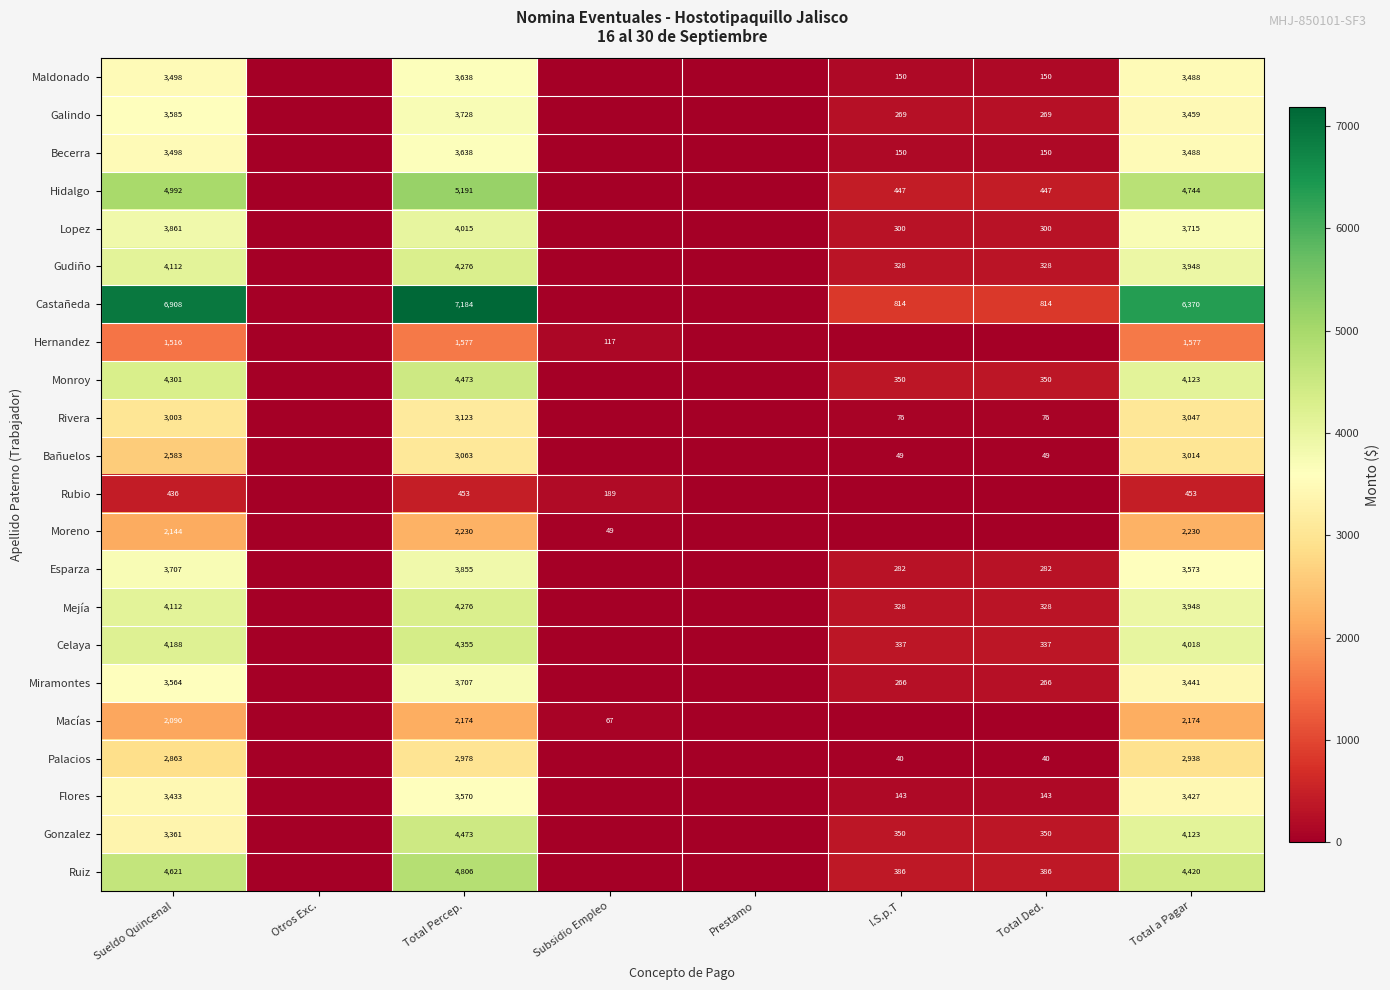

The Monroy series shows 350 at I.S.p.T. True or false?

True